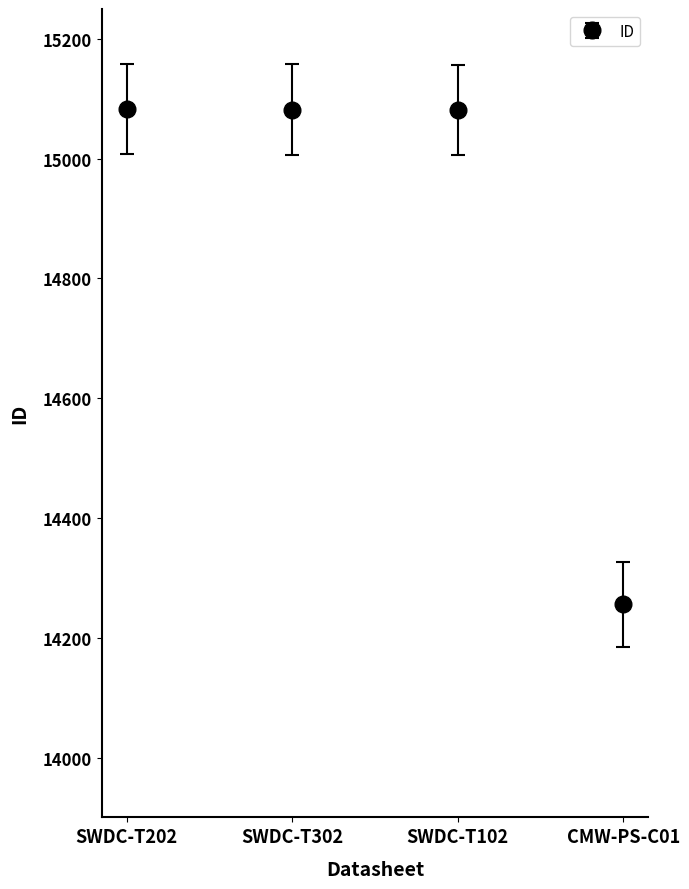

What is the smallest value displayed?

14256